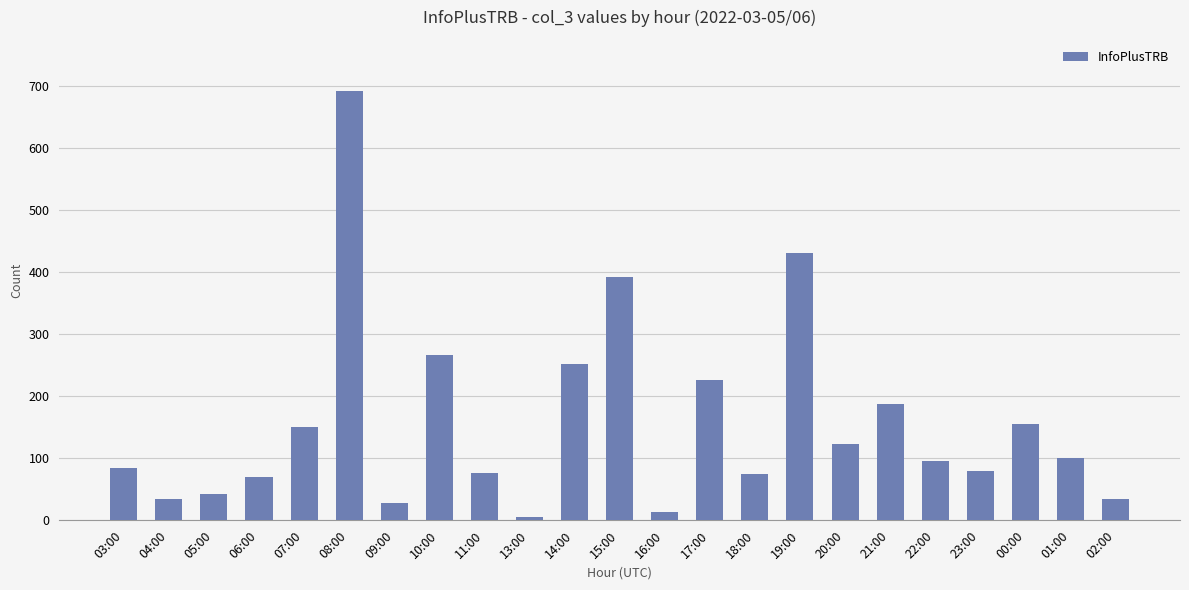

The chart shows a value of 75 at 18:00. True or false?

True